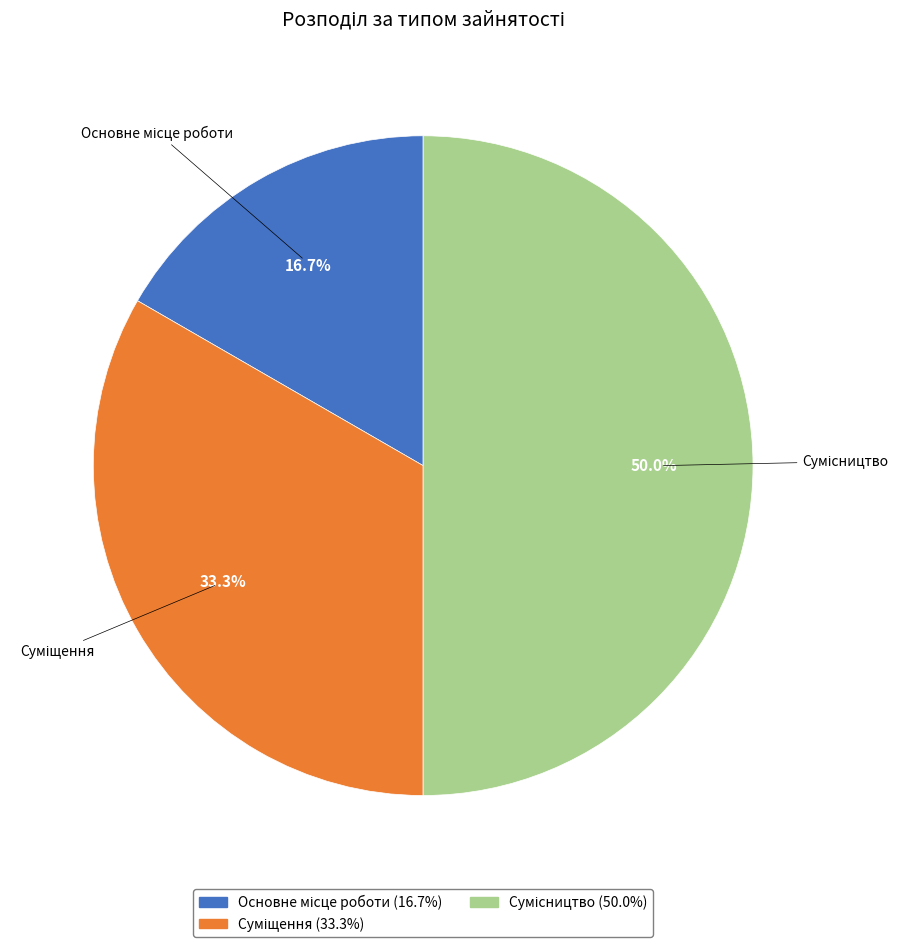

How many segments does this pie chart have?

3